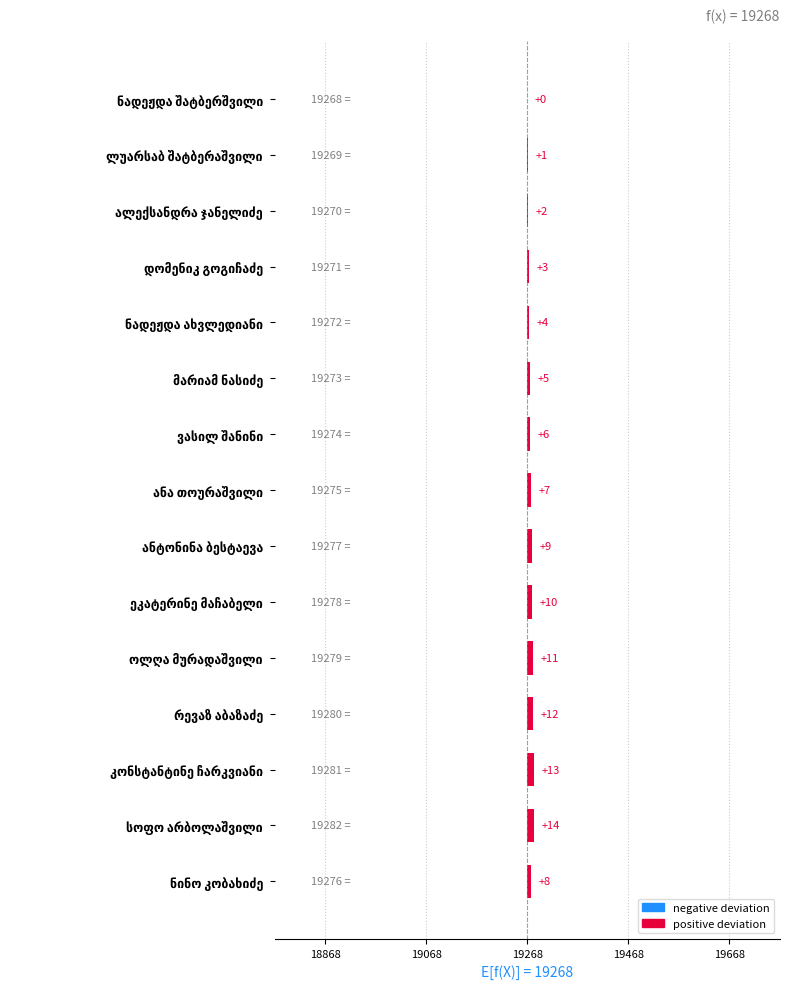

Are the bars horizontal?

Yes